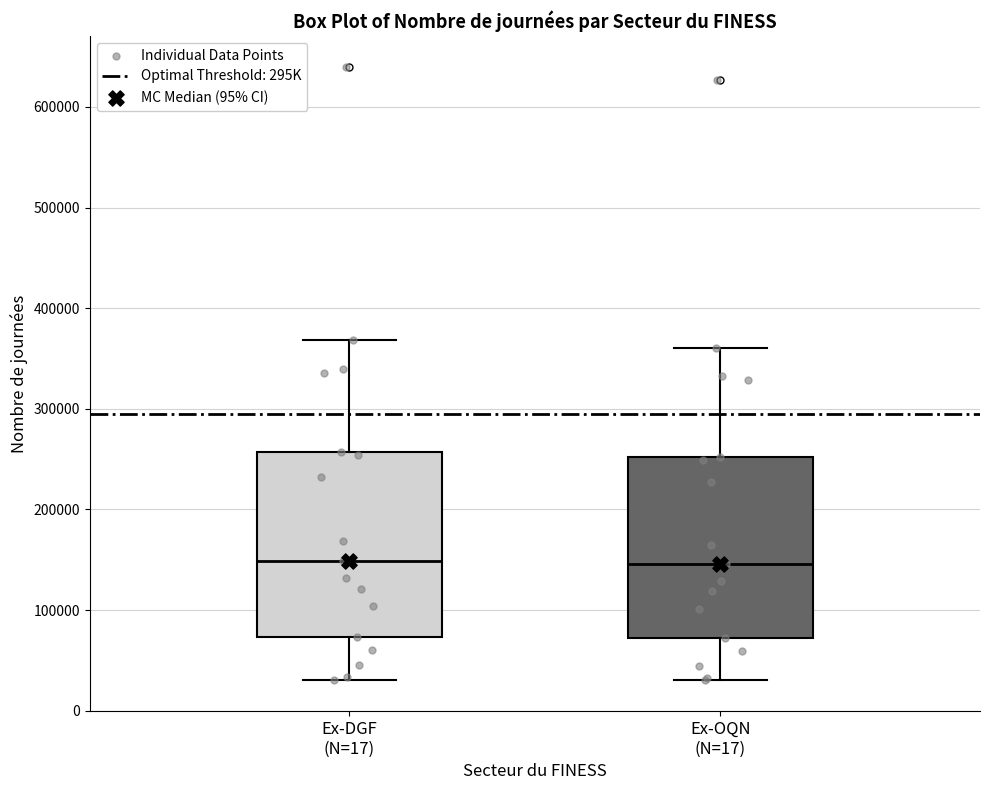

Reading left to right, transcribe this box plot: for each box, give where its median line is, the range the box spans, and where its two whiskers end, as read against the y-axis. The values are not printed on the chart, so give them approximately, as read against the axis.

Ex-DGF (N=17): median 150000, box 70000 to 260000, whiskers 30000 to 370000
Ex-OQN (N=17): median 150000, box 70000 to 250000, whiskers 30000 to 360000